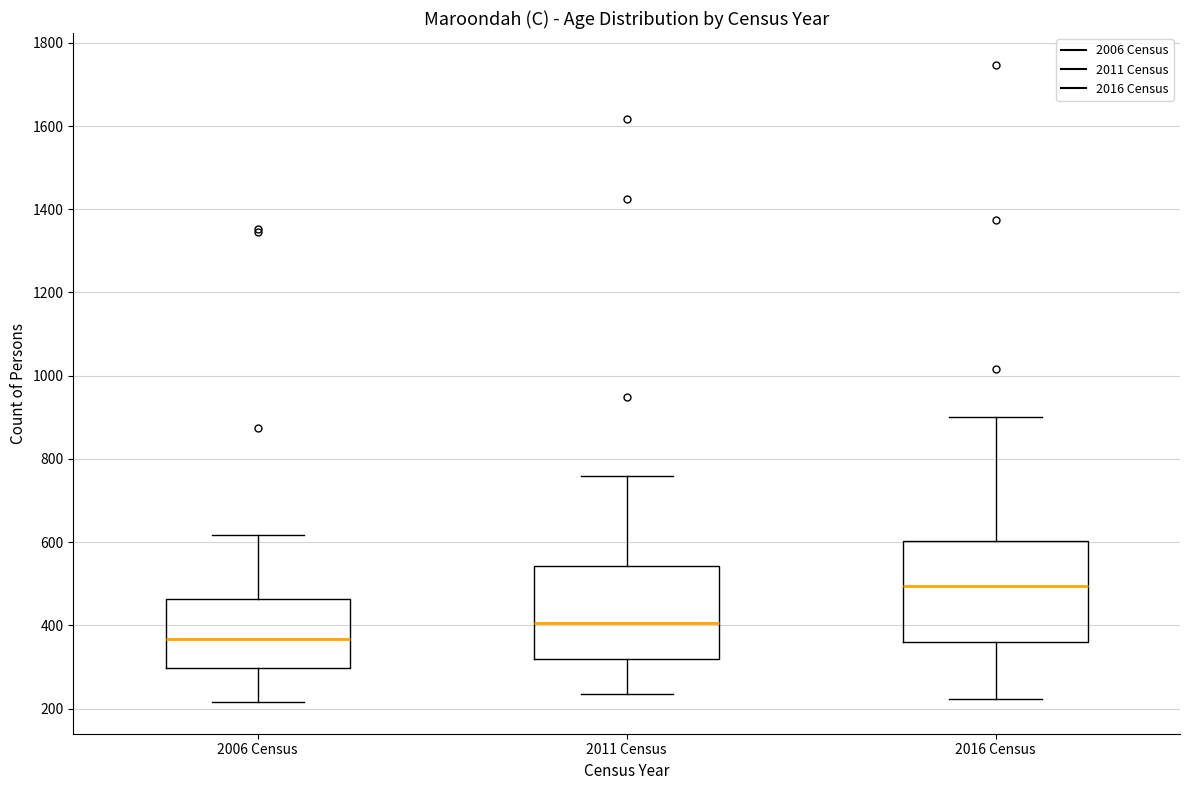

Reading left to right, read every box against the y-axis: the position of its median line, the range the box covers, and the ends of its whiskers. The values are not printed on the chart, so give them approximately, as read against the axis.

2006 Census: median 360, box 300 to 460, whiskers 220 to 620
2011 Census: median 400, box 320 to 540, whiskers 240 to 760
2016 Census: median 500, box 360 to 600, whiskers 220 to 900